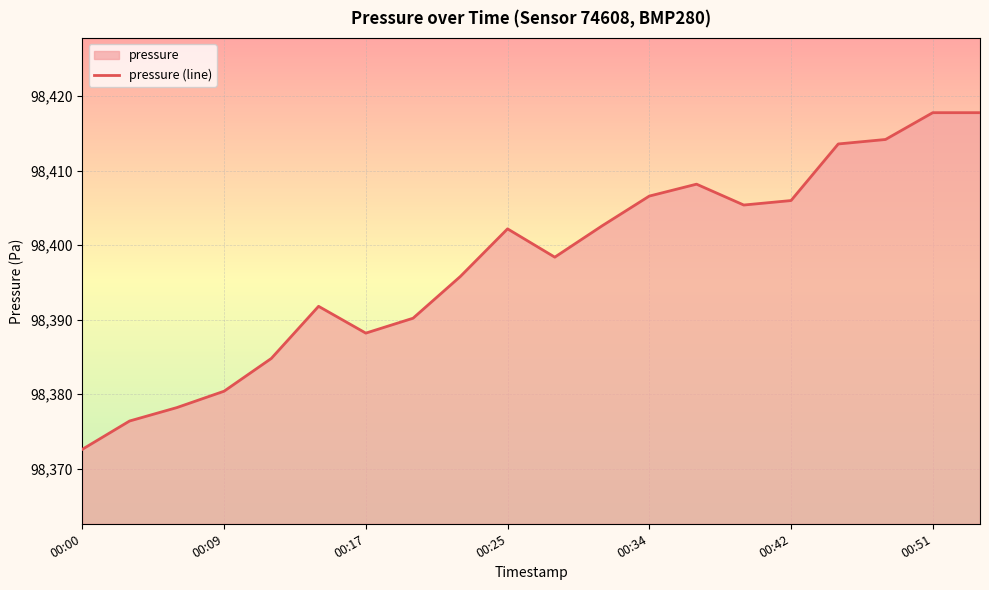

How many data points are less than 98402?

10